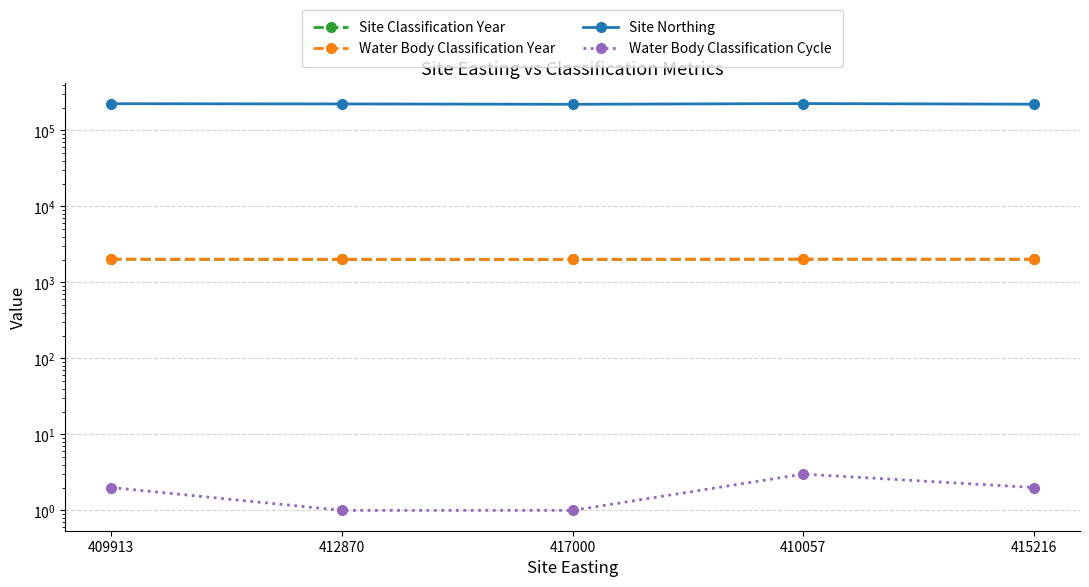

True or false: Water Body Classification Cycle and Water Body Classification Year intersect in this chart.

False